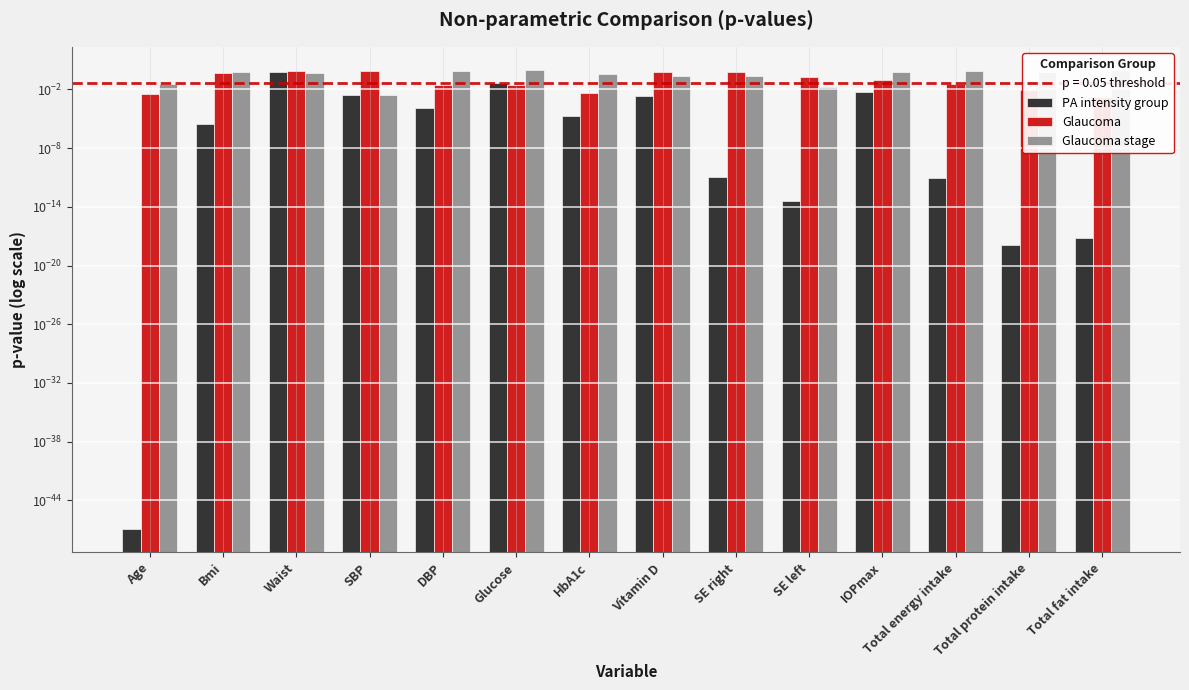

Is the value of PA intensity group at Vitamin D greater than the value of Glaucoma stage at Total protein intake?

No